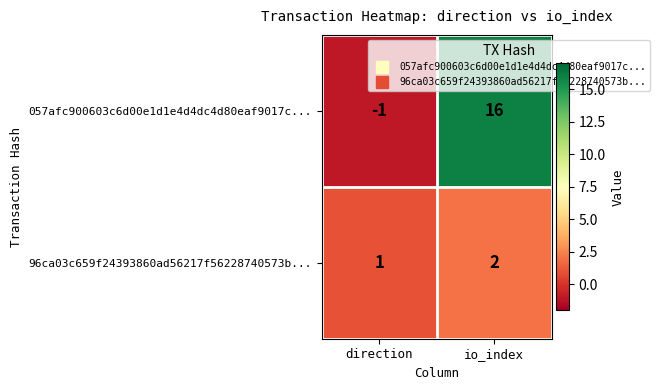

At which category does the chart reach its peak across all series?

io_index